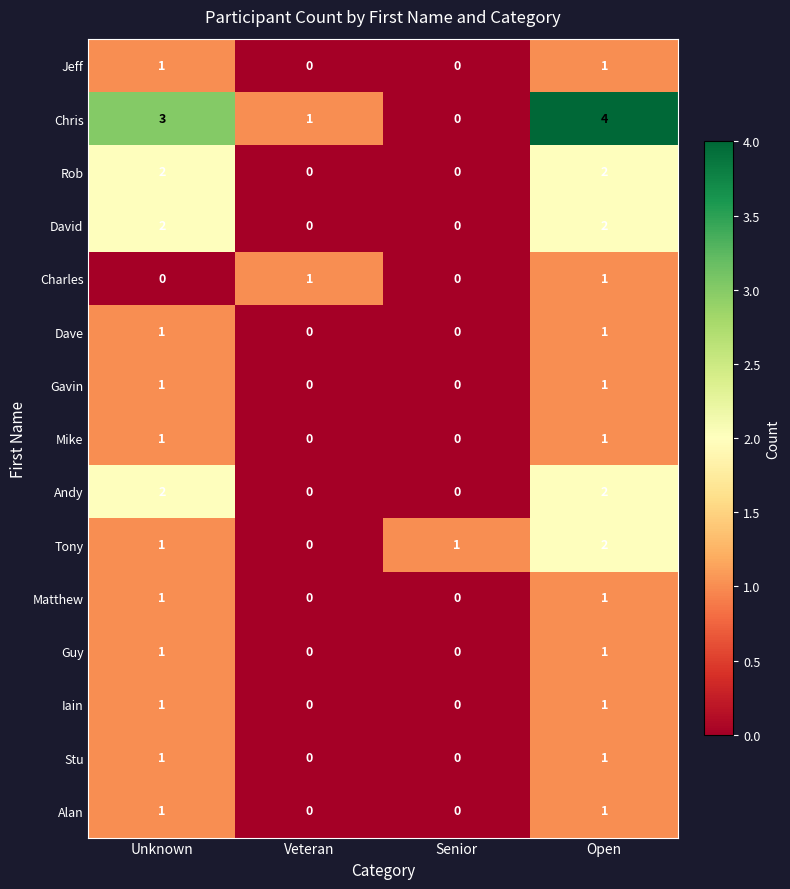

How many values in Charles are above zero?

2